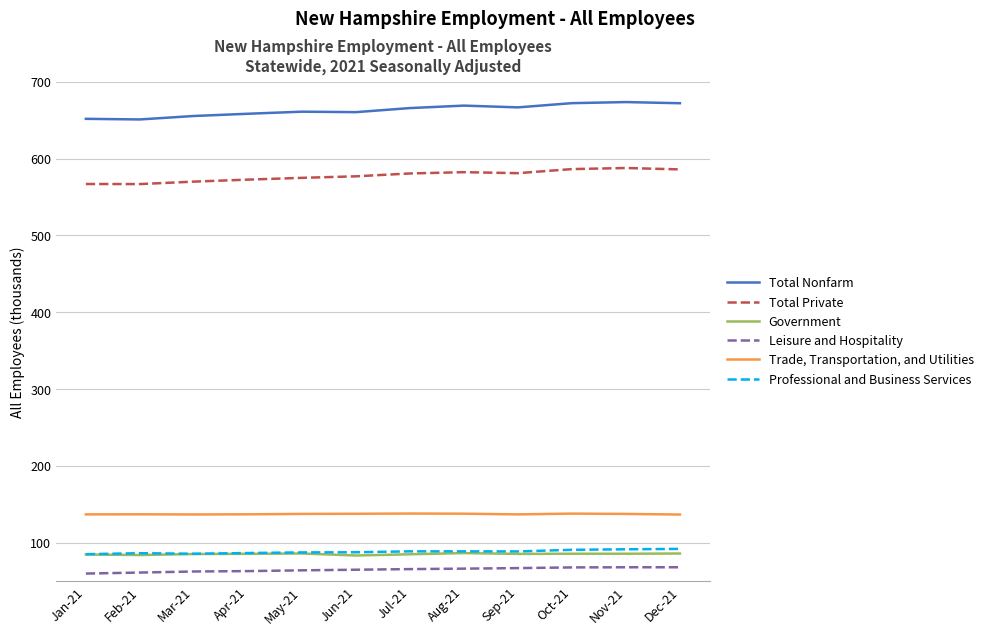

What is the smallest value displayed?

60.0